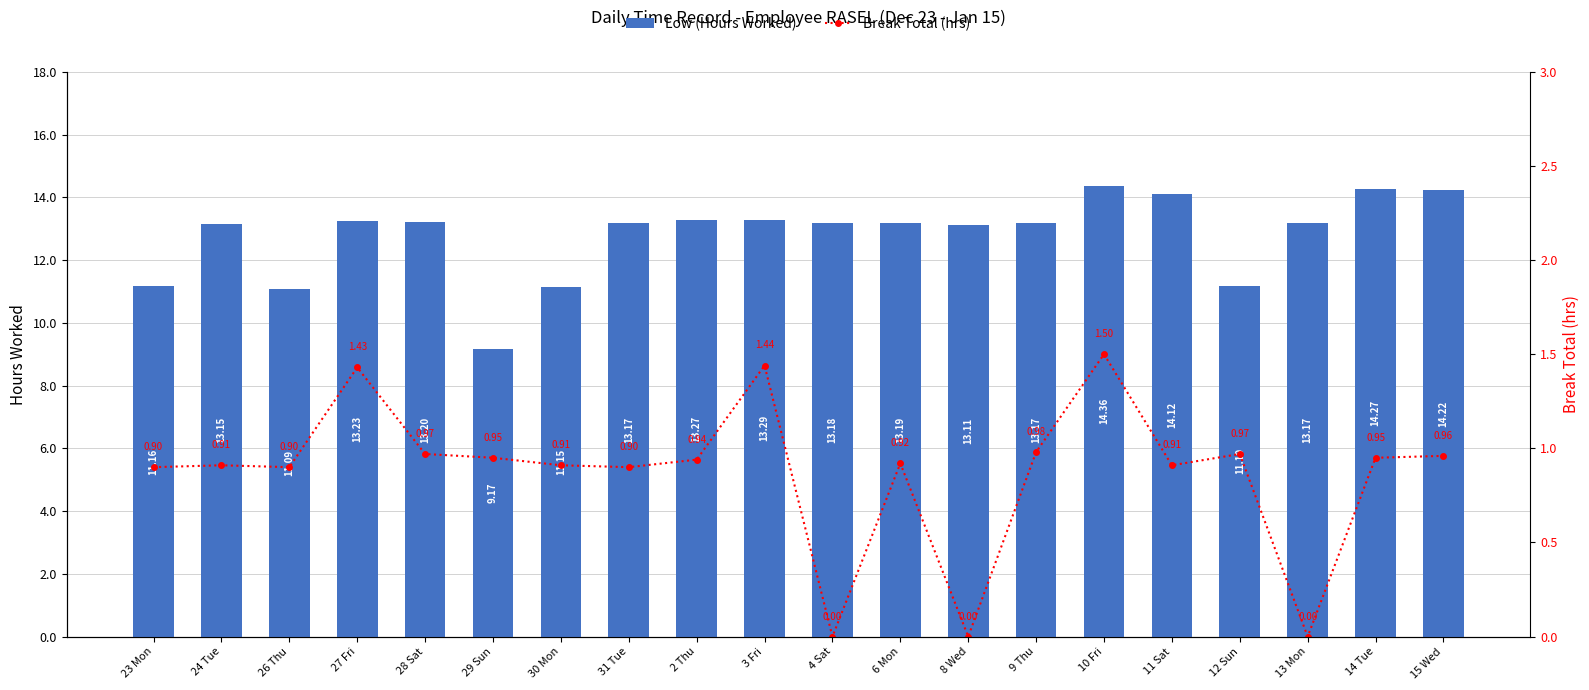

What is the average value of the Break Total (hrs) series?

0.9